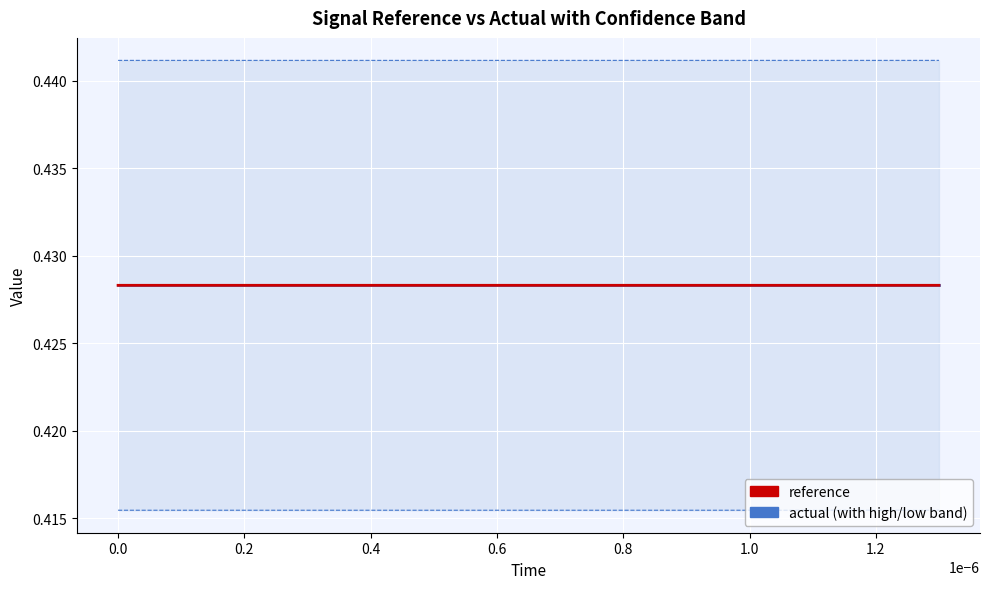

What is the highest value of the high series?

0.4